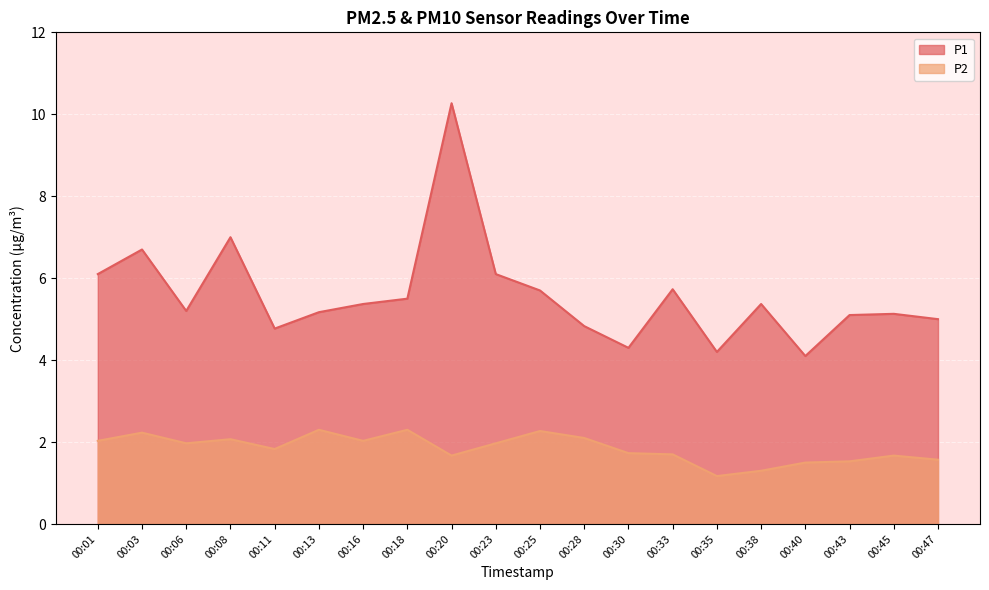

Reading left to right, list all the values displayed in this chart.

P1: 00:01=6.1	00:03=6.7	00:06=5.2	00:08=7.0	00:11=4.8	00:13=5.2	00:16=5.4	00:18=5.5	00:20=10.3	00:23=6.1	00:25=5.7	00:28=4.8	00:30=4.3	00:33=5.7	00:35=4.2	00:38=5.4	00:40=4.1	00:43=5.1	00:45=5.1	00:47=5.0
P2: 00:01=2.0	00:03=2.2	00:06=2.0	00:08=2.1	00:11=1.8	00:13=2.3	00:16=2.0	00:18=2.3	00:20=1.7	00:23=2.0	00:25=2.3	00:28=2.1	00:30=1.7	00:33=1.7	00:35=1.2	00:38=1.3	00:40=1.5	00:43=1.5	00:45=1.7	00:47=1.6